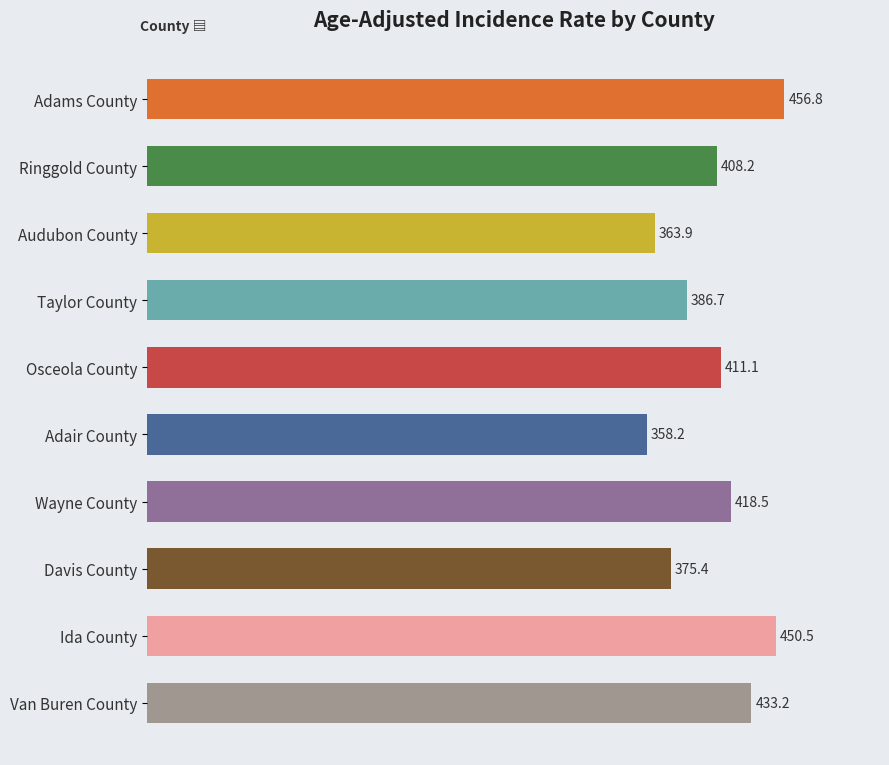

List the labels in order of value, smallest first.

Adair County, Audubon County, Davis County, Taylor County, Ringgold County, Osceola County, Wayne County, Van Buren County, Ida County, Adams County